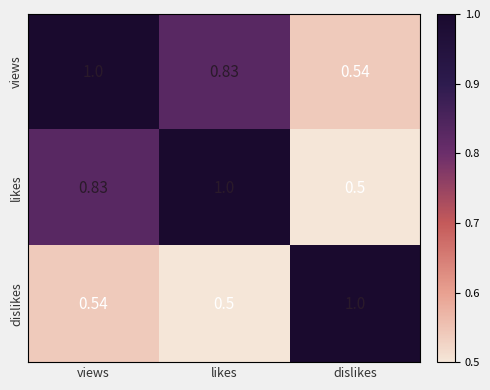

At which label does likes reach its peak?

likes